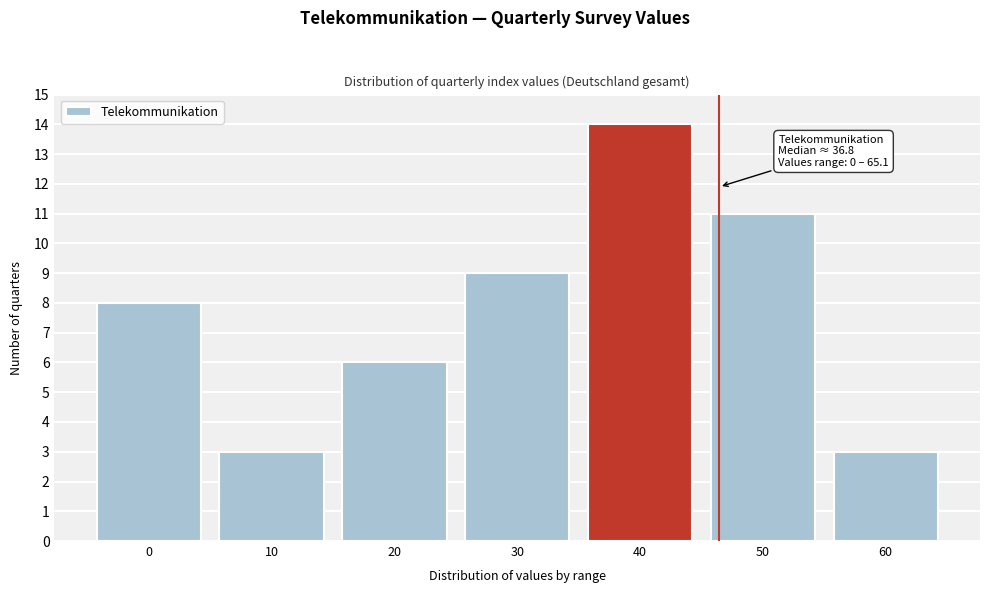

Reading left to right, what are all the values shown in this chart?

0=8	10=3	20=6	30=9	40=14	50=11	60=3